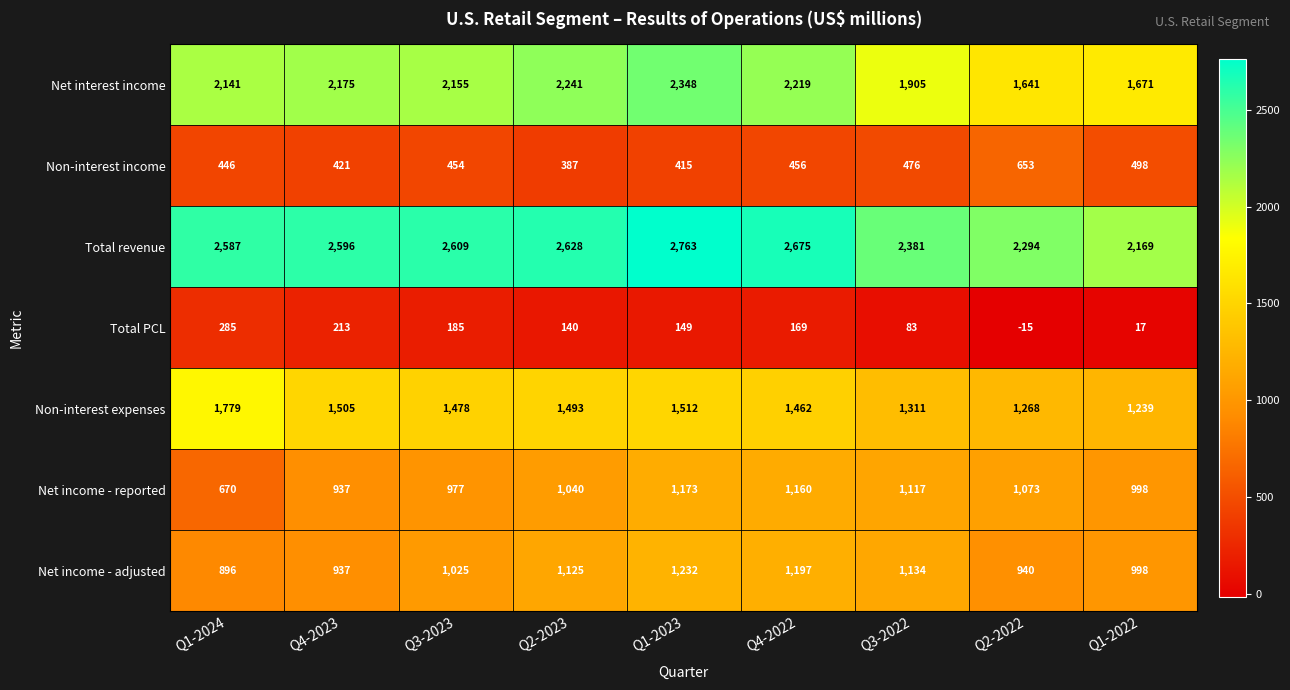

List the series in order of their peak value, lowest first.

Total PCL, Non-interest income, Net income - reported, Net income - adjusted, Non-interest expenses, Net interest income, Total revenue